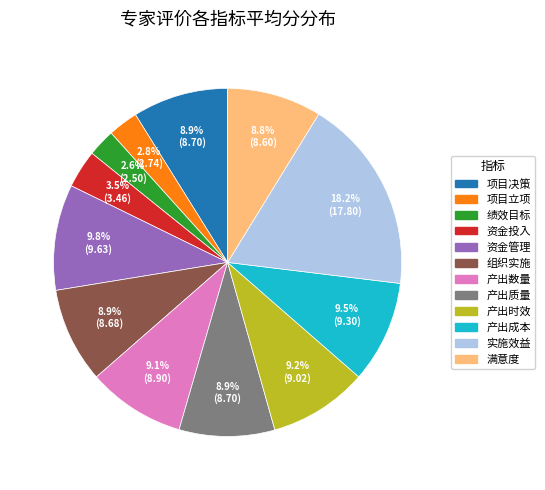

How many slices are in this pie chart?

12